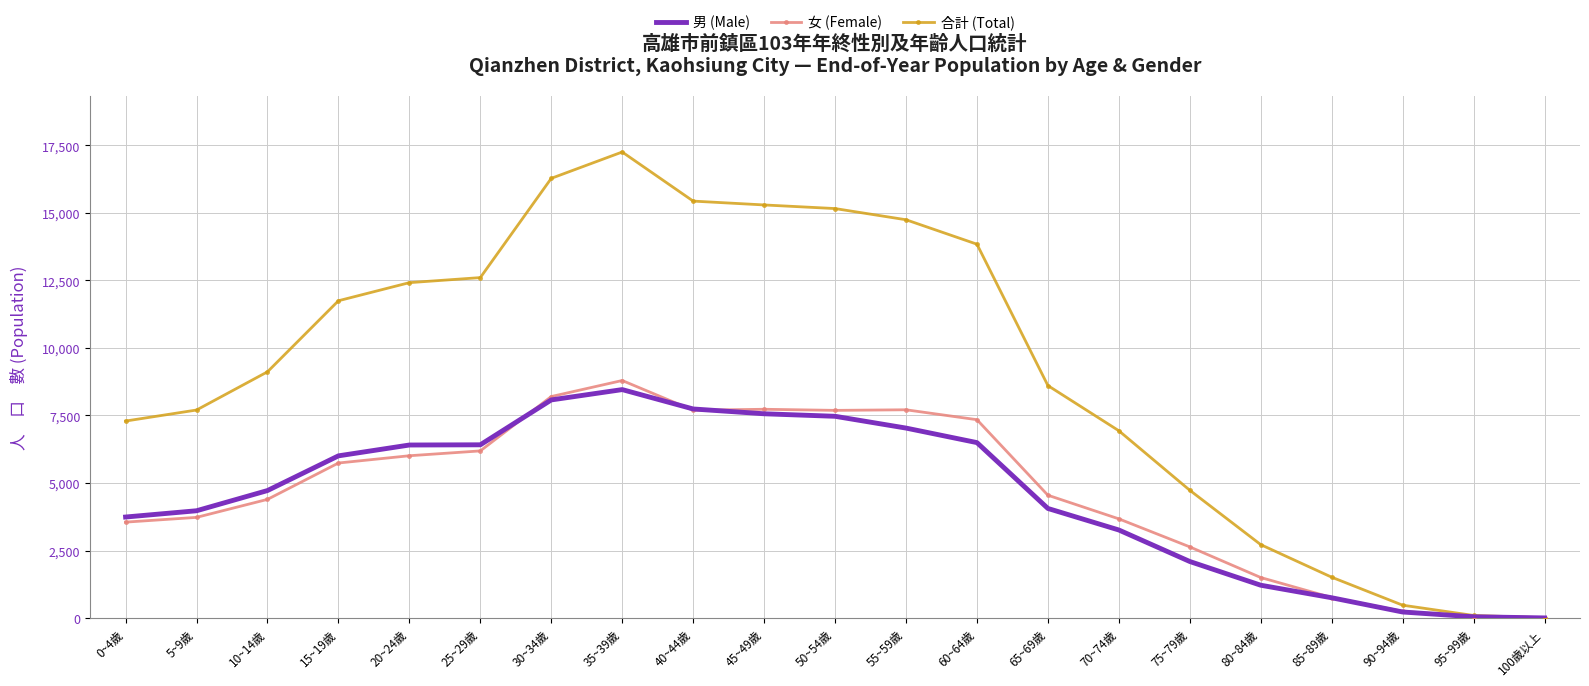

At which category does the chart reach its peak across all series?

35~39歲